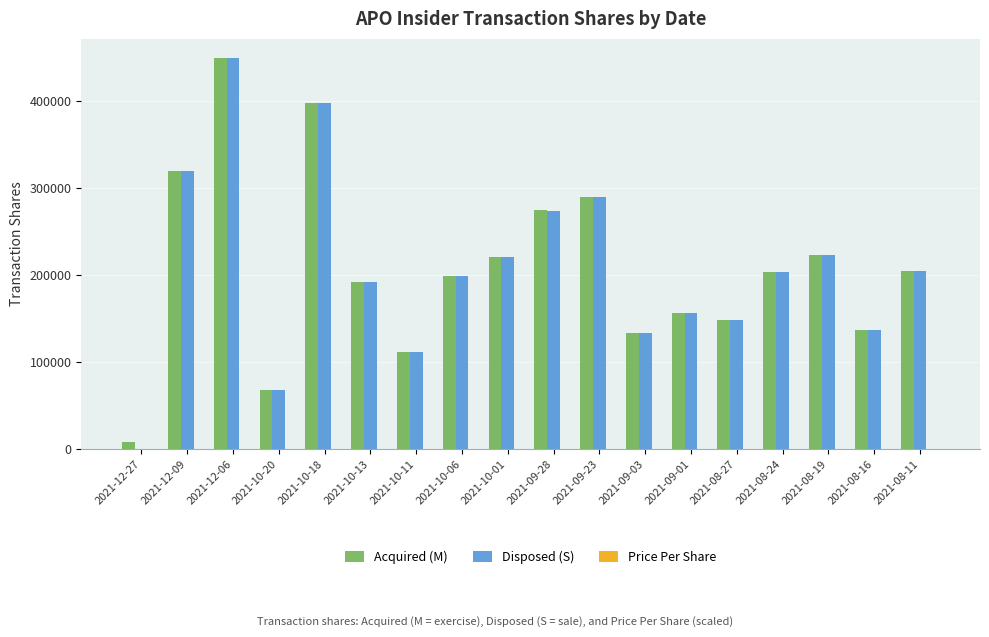

What is the sum of all Disposed (S) values?

3722296.0